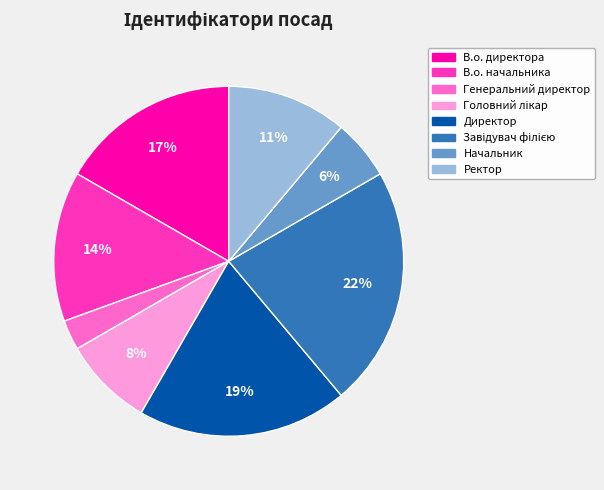

Is the sum of В.о. начальника and Начальник greater than half?

No